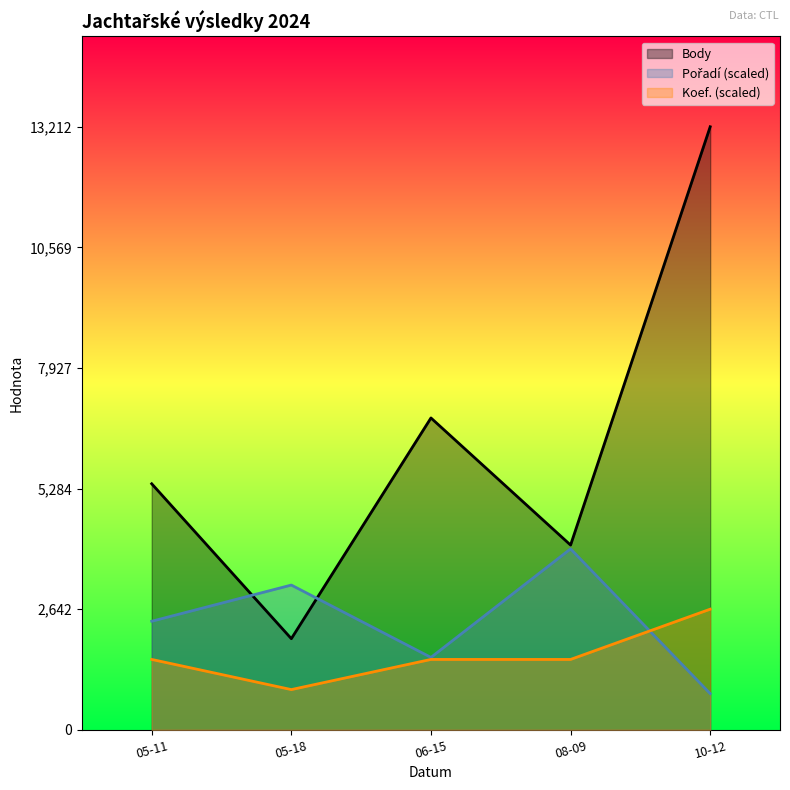

List the labels in order of Body value, smallest first.

05-18, 08-09, 05-11, 06-15, 10-12